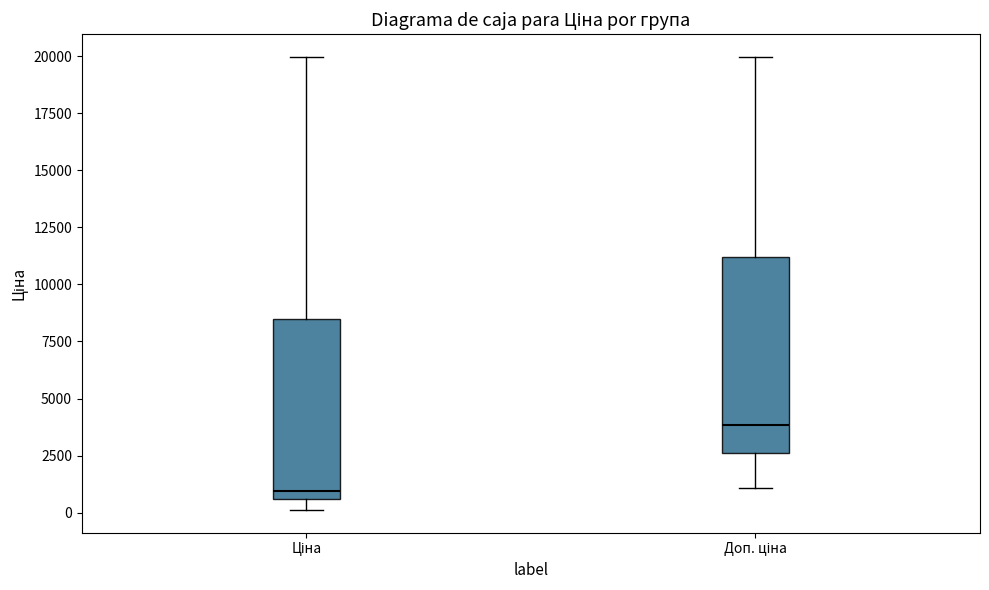

Reading left to right, read every box against the y-axis: the position of its median line, the range the box covers, and the ends of its whiskers. The values are not printed on the chart, so give them approximately, as read against the axis.

Ціна: median 1000, box 500 to 8500, whiskers 0 to 20000
Доп. ціна: median 4000, box 2500 to 11000, whiskers 1000 to 20000